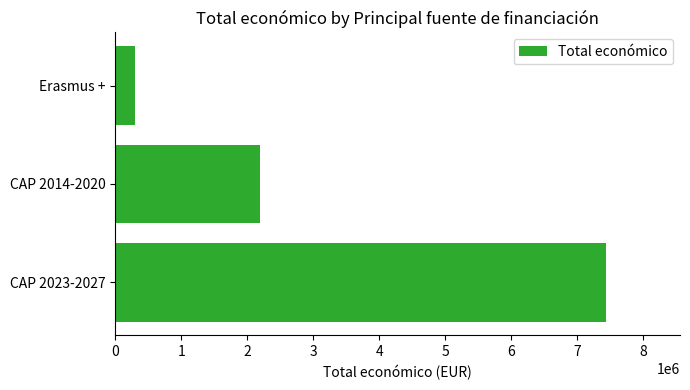

List the labels in order of value, largest first.

CAP 2023-2027, CAP 2014-2020, Erasmus +